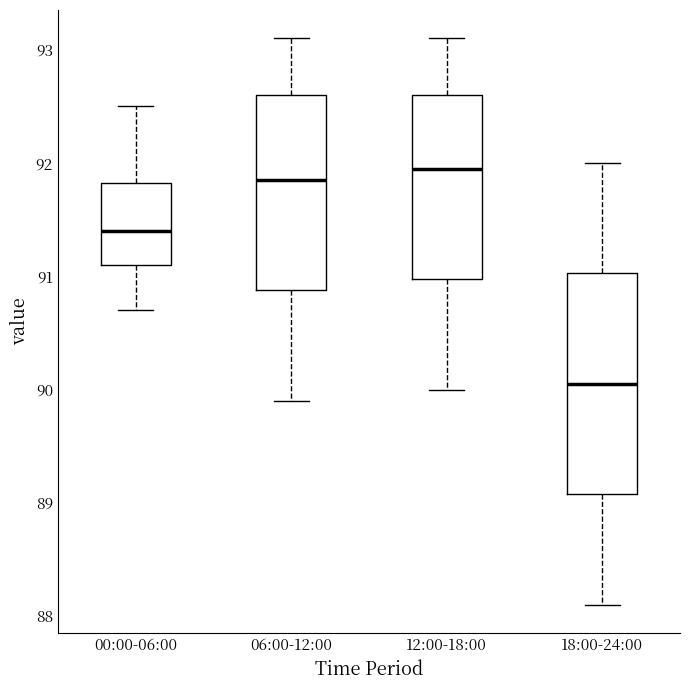

Comparing the boxes themselves (not the whiskers), which one is the tallest?

18:00-24:00